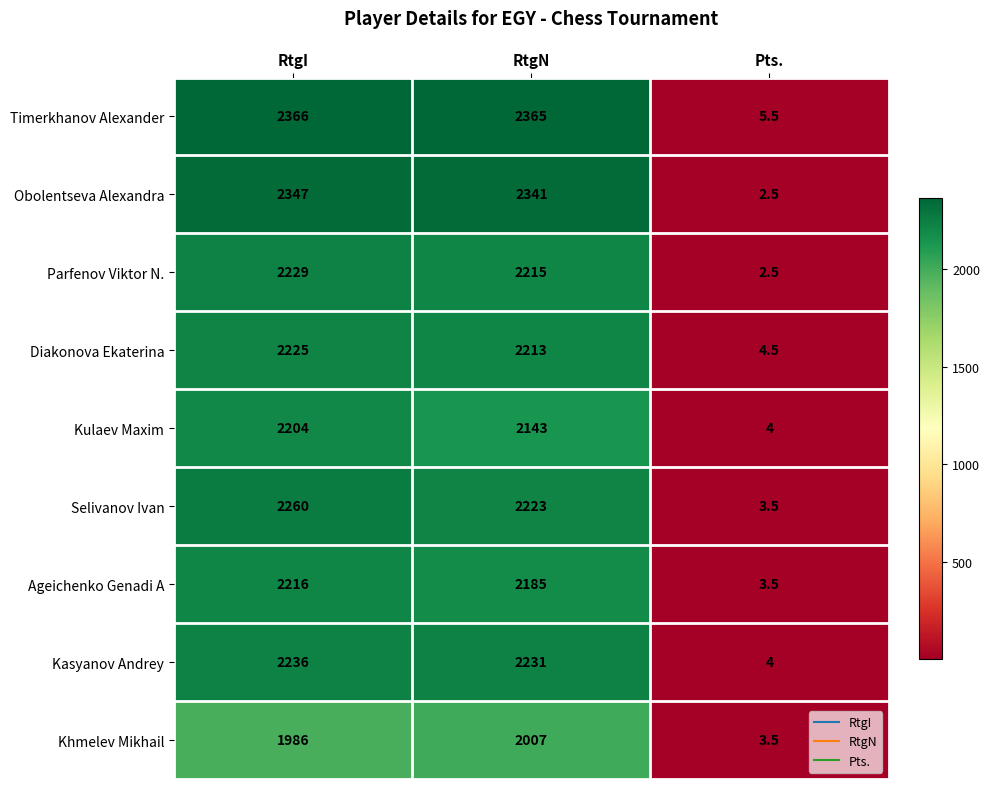

Reading left to right, extract all data points from this chart.

Timerkhanov Alexander: RtgI=2366.0	RtgN=2365.0	Pts.=5.5
Obolentseva Alexandra: RtgI=2347.0	RtgN=2341.0	Pts.=2.5
Parfenov Viktor N.: RtgI=2229.0	RtgN=2215.0	Pts.=2.5
Diakonova Ekaterina: RtgI=2225.0	RtgN=2213.0	Pts.=4.5
Kulaev Maxim: RtgI=2204.0	RtgN=2143.0	Pts.=4.0
Selivanov Ivan: RtgI=2260.0	RtgN=2223.0	Pts.=3.5
Ageichenko Genadi A: RtgI=2216.0	RtgN=2185.0	Pts.=3.5
Kasyanov Andrey: RtgI=2236.0	RtgN=2231.0	Pts.=4.0
Khmelev Mikhail: RtgI=1986.0	RtgN=2007.0	Pts.=3.5